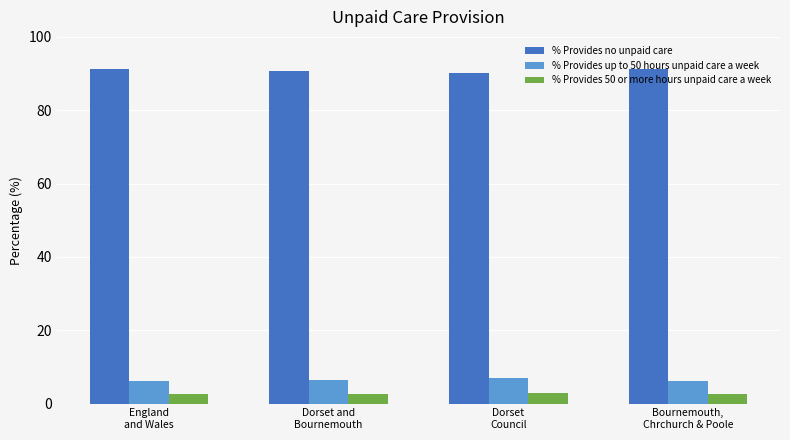

What position from the left is Dorset
Council?

3